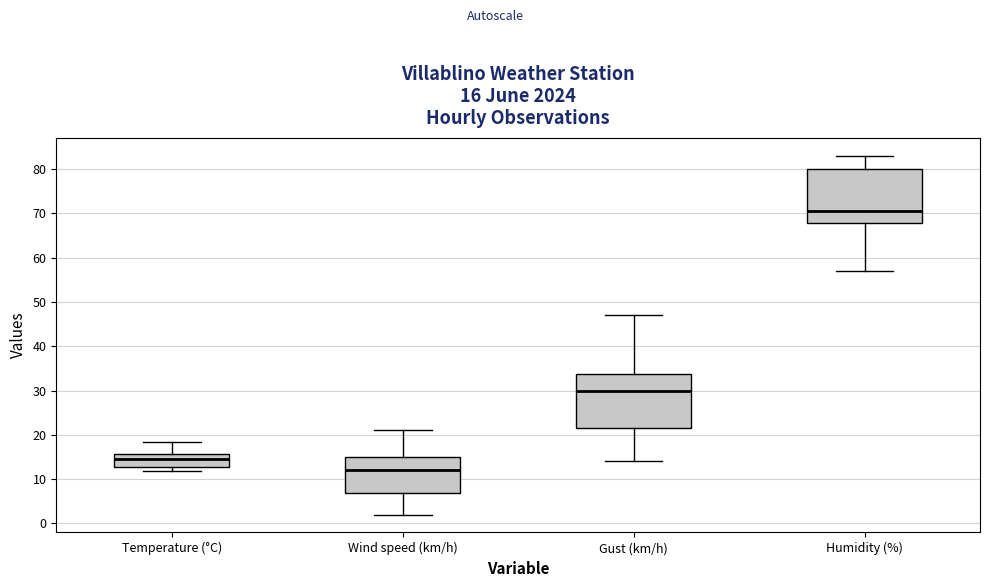

Which box's median line is the highest?

Humidity (%)